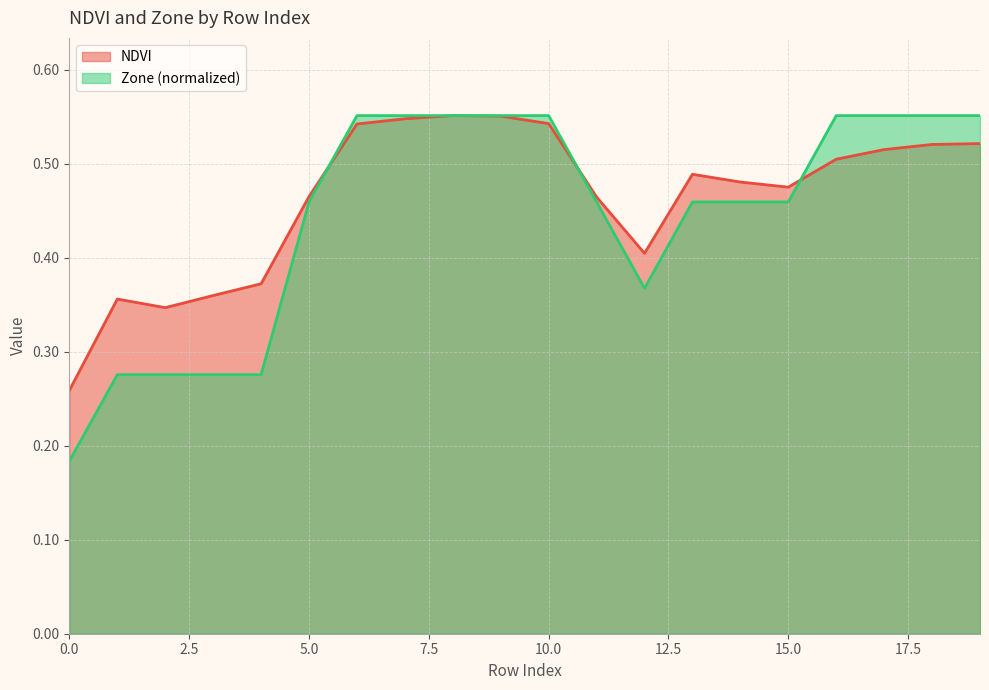

Is it true that NDVI equals 0.5 at 7?

True